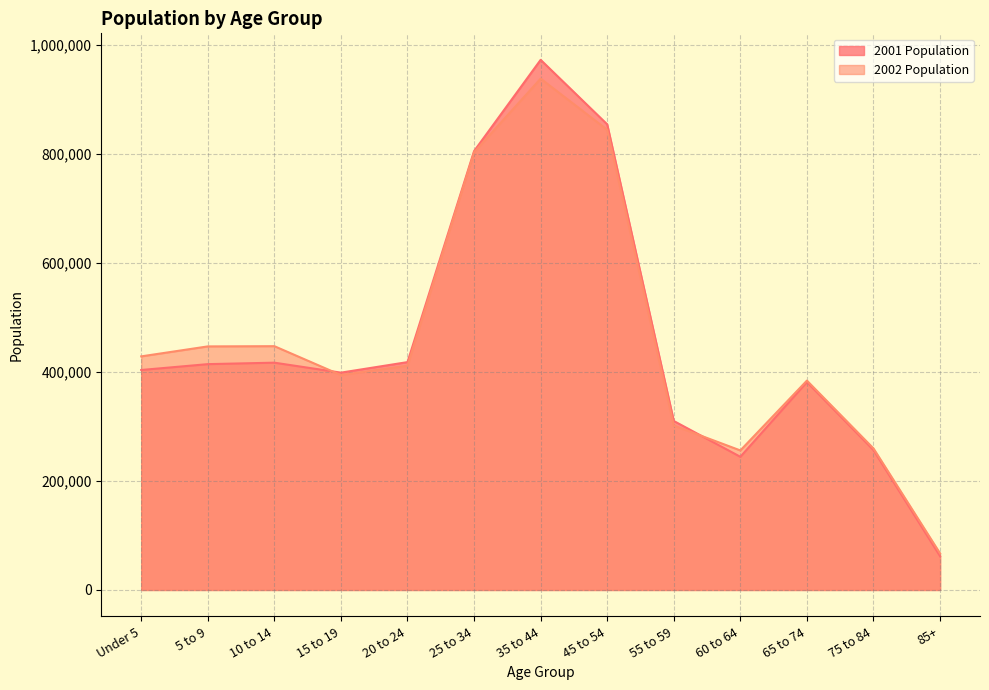

What is the spread (max minus min) of values at 15 to 19?

4440